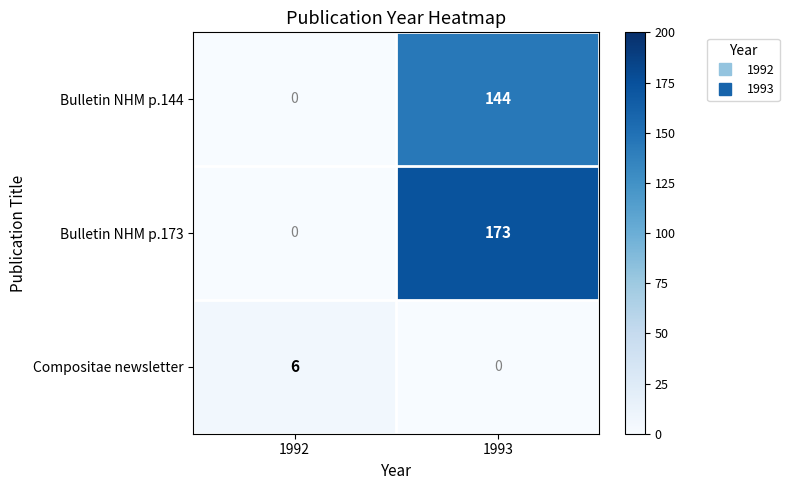

At which label is Bulletin NHM p.173 closest to 86?

1992